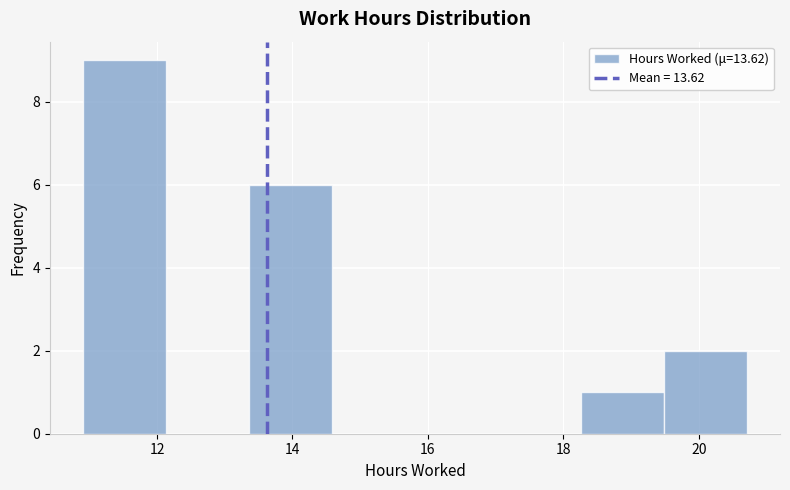

Over which range of the x-axis is the bar tallest?

11.0 to 12.2